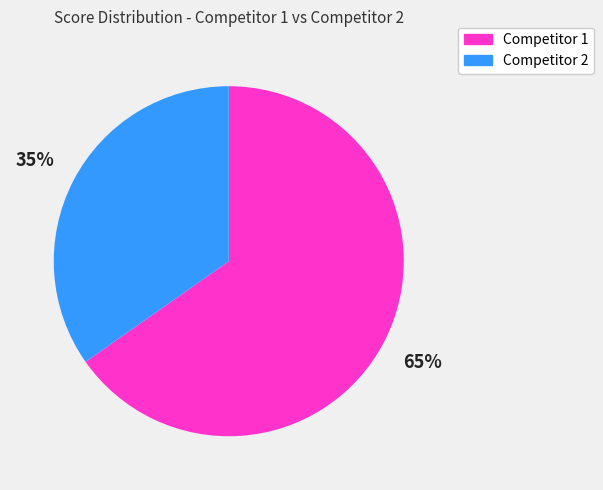

To the nearest percent, what is the average slice percentage?

50%